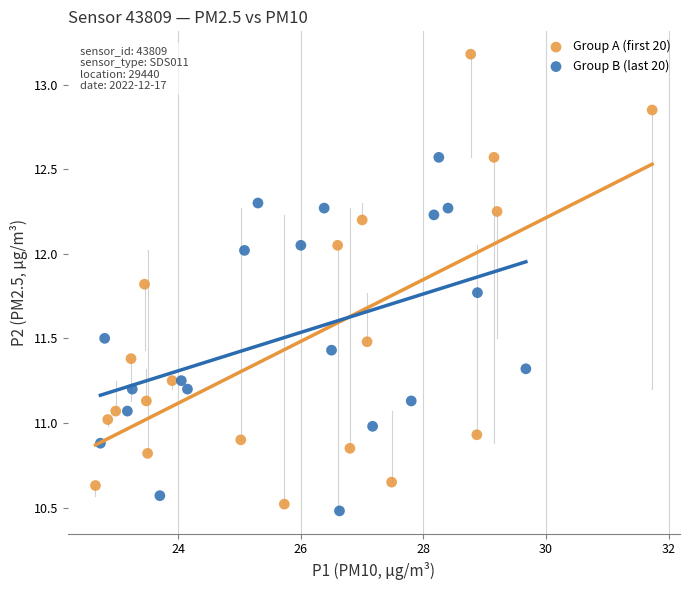

Which series has the widest spread of Y values?

Group A (first 20)